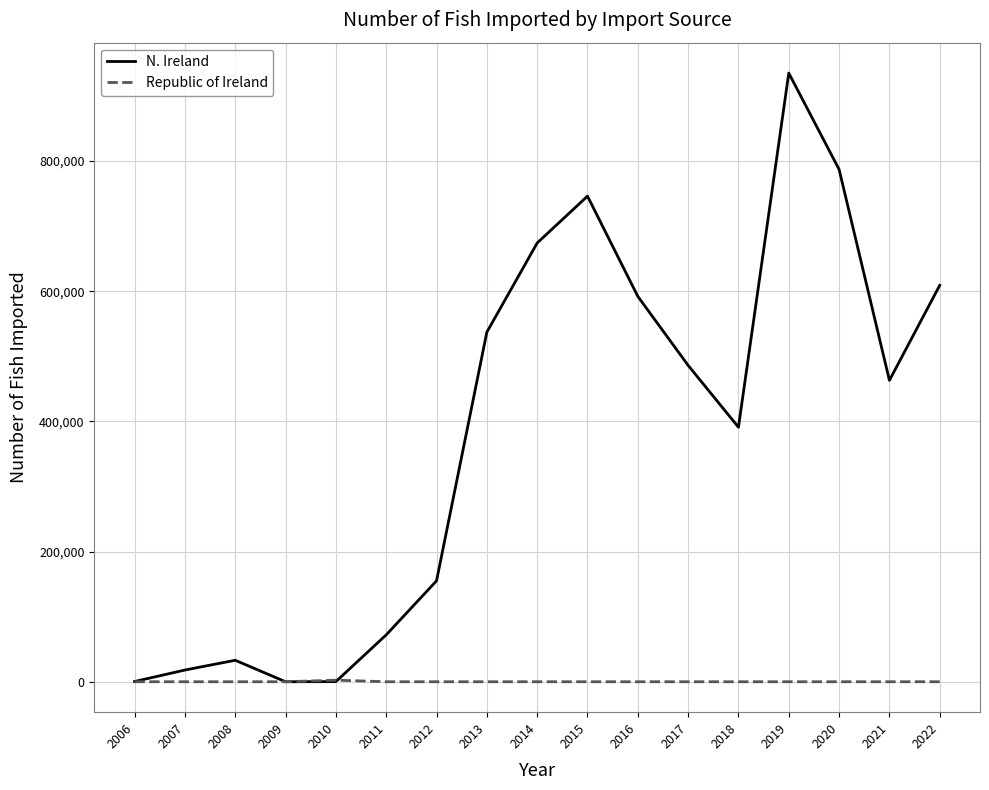

Is it true that N. Ireland equals 220 at 2010?

True